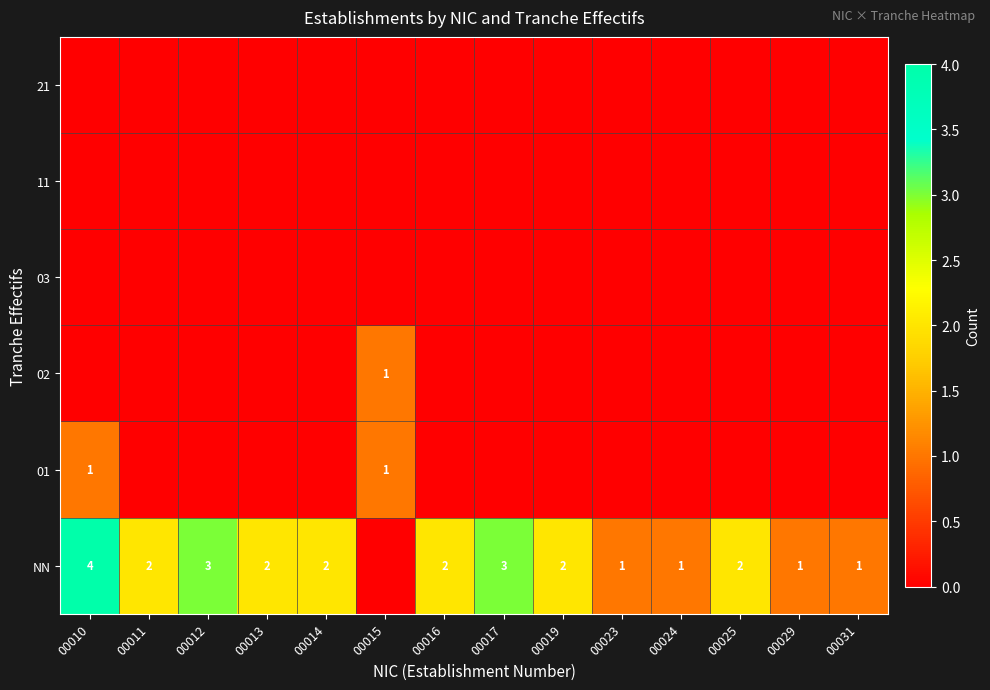

True or false: 02 has a value of 2 at 00015.

False